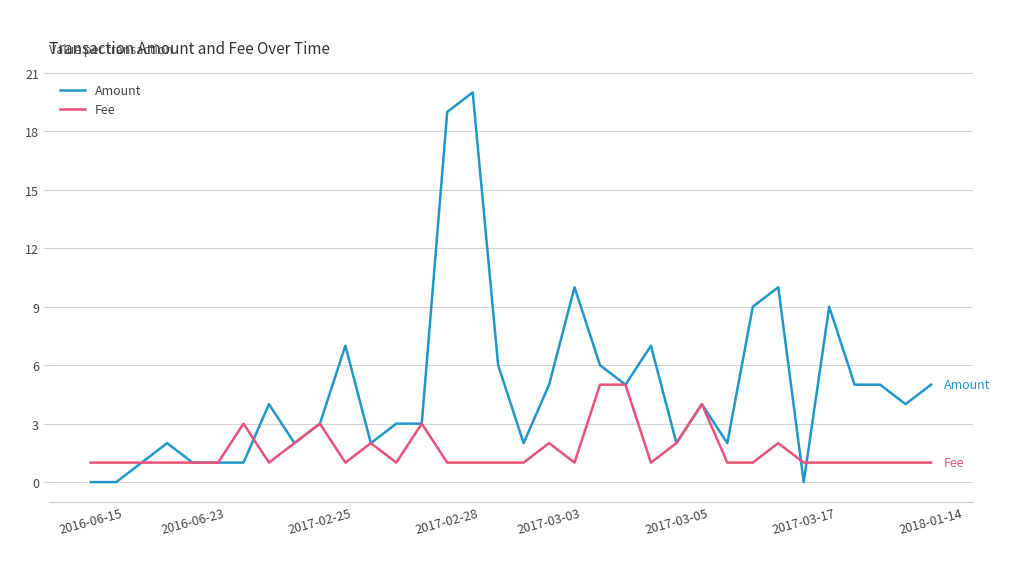

Which series has the largest total across all categories?

Amount